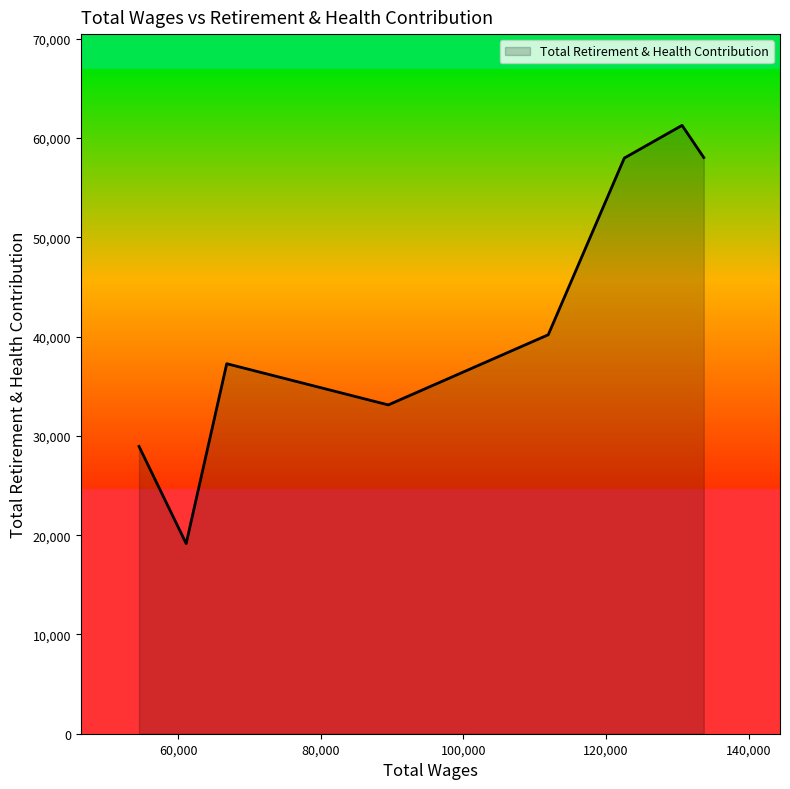

How many interior local peaks (higher than both neighbors) does the data have?

2